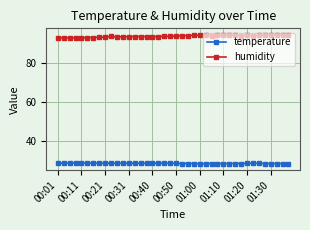

What is the sum of all humidity values?

3735.3